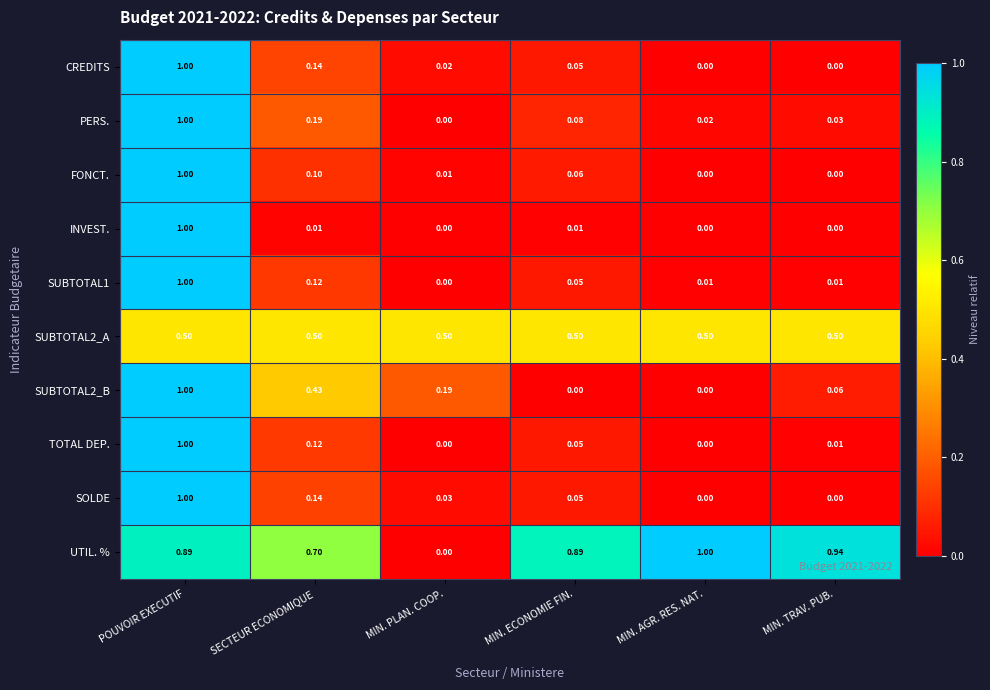

At which label does UTIL. % reach its peak?

MIN. AGR. RES. NAT.